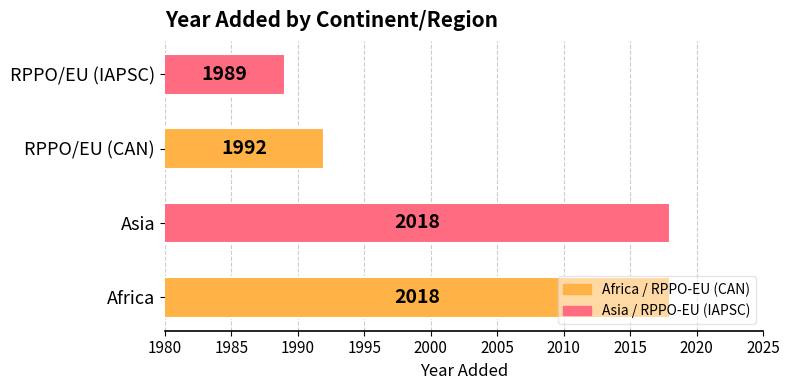

What is the difference between the second highest and minimum values?

29